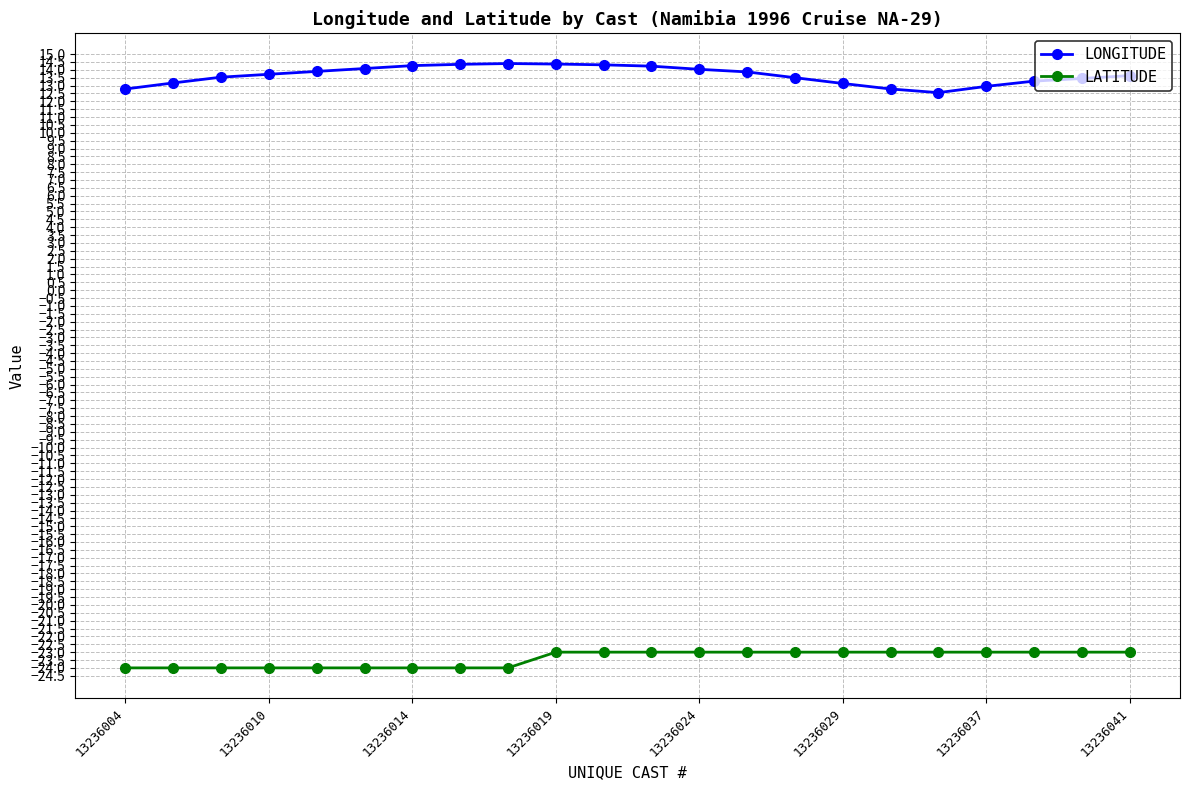

Rank the series by their maximum value, from highest to lowest.

LONGITUDE, LATITUDE